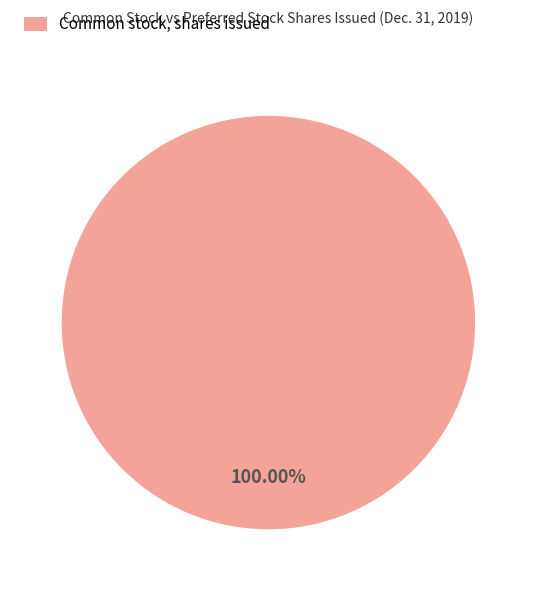

Rank the categories by value from lowest to highest.

Common stock, shares issued